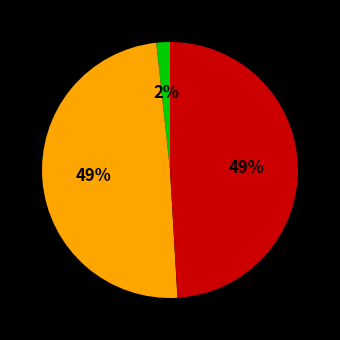

To the nearest percent, what is the average slice percentage?

33%